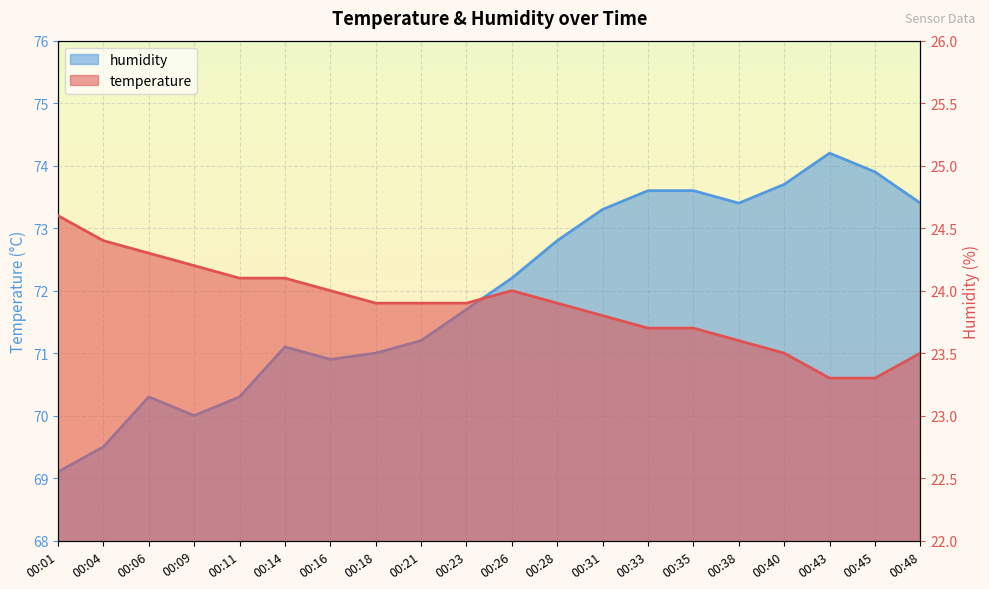

Which has a higher value, 00:45 or 00:09?

00:09